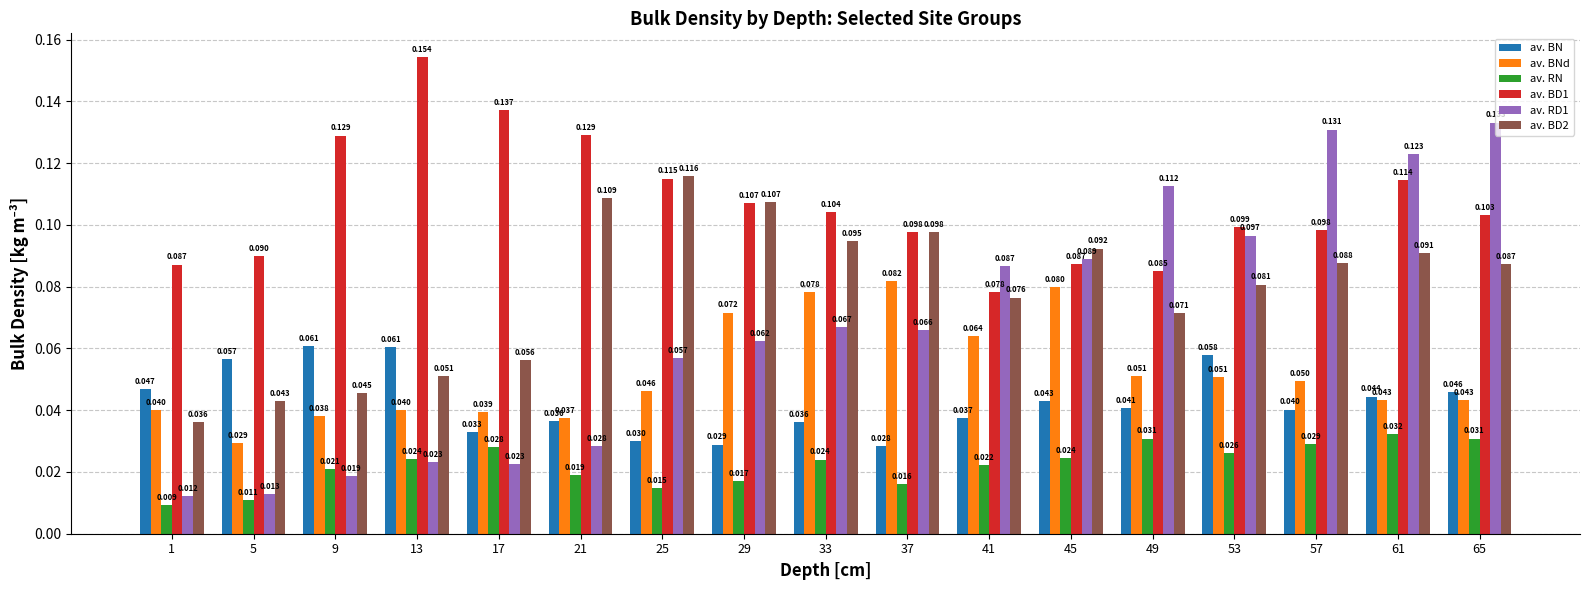

What is the sum of all av. BNd values?

0.9